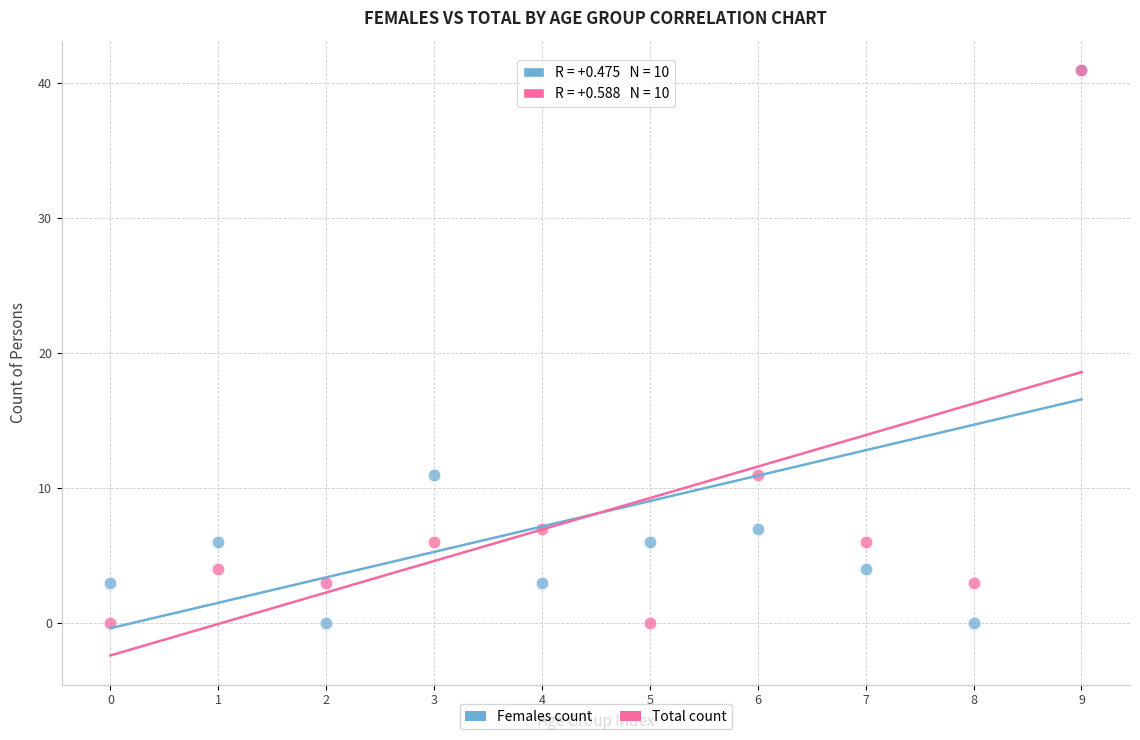

What are all the series names shown in the legend?

Females count, Total count